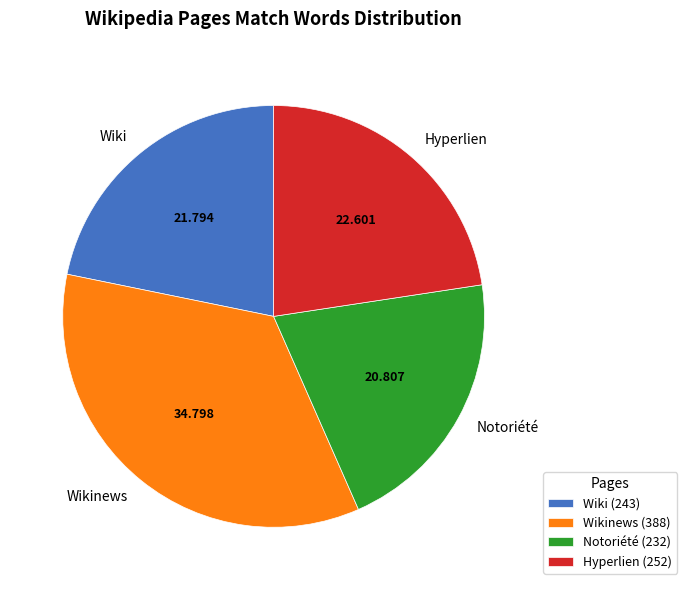

Is there a majority slice in this chart?

No